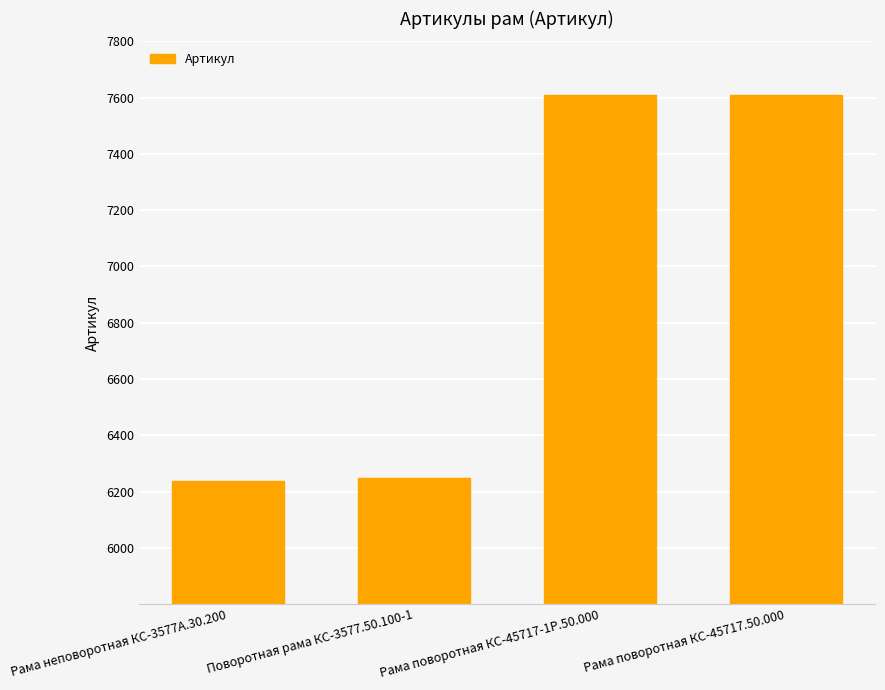

What is the difference between the maximum and minimum values?

1374